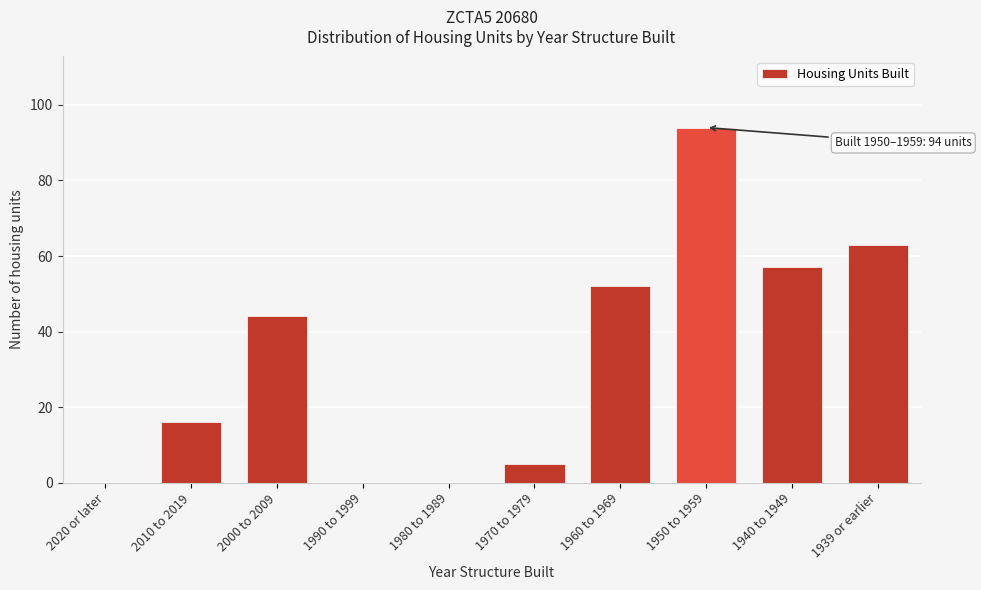

Which label corresponds to the largest value in the chart?

1950 to 1959